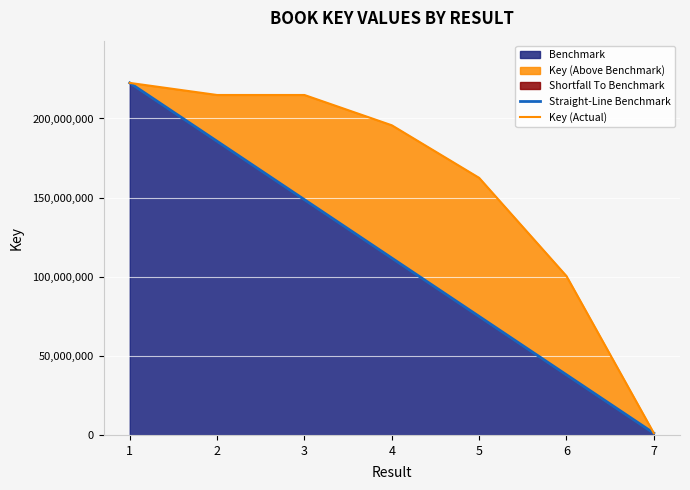

True or false: Key (Actual) and Straight-Line Benchmark cross at least once.

False